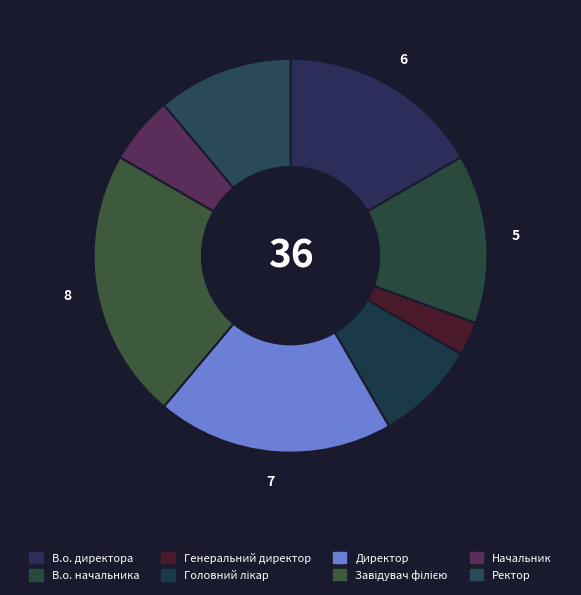

How many slices are in this pie chart?

8